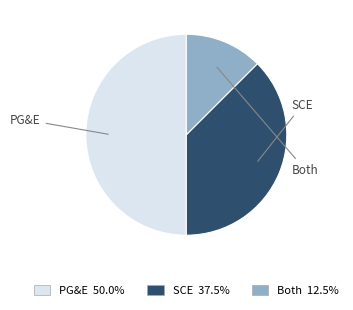

Rank the categories by value from lowest to highest.

Both, SCE, PG&E